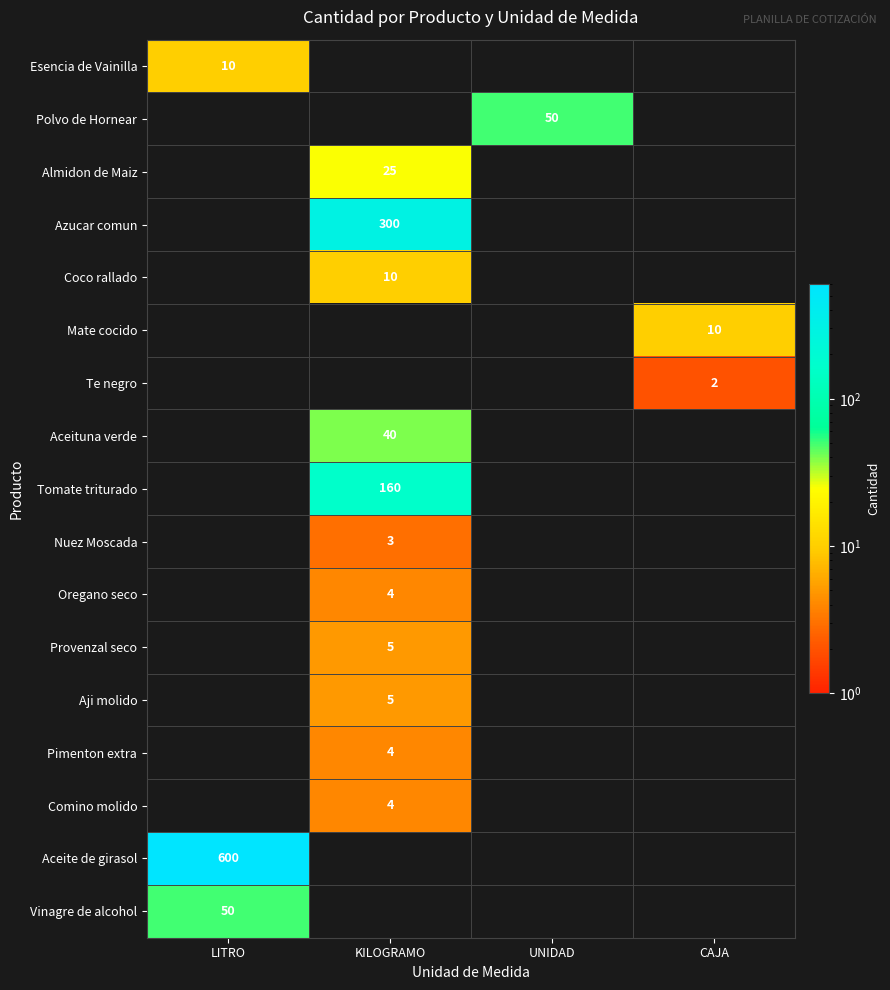

True or false: Te negro has a value of 1 at CAJA.

False